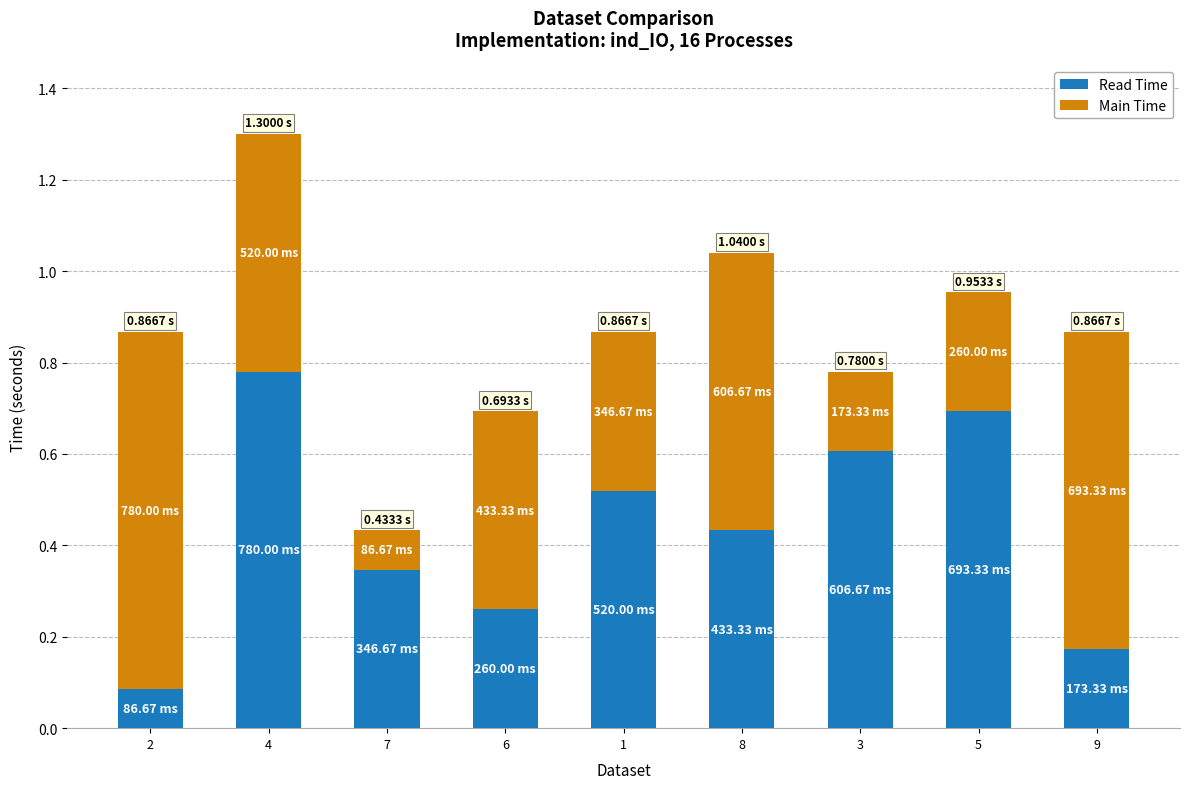

At which category is the sum across all series the highest?

4